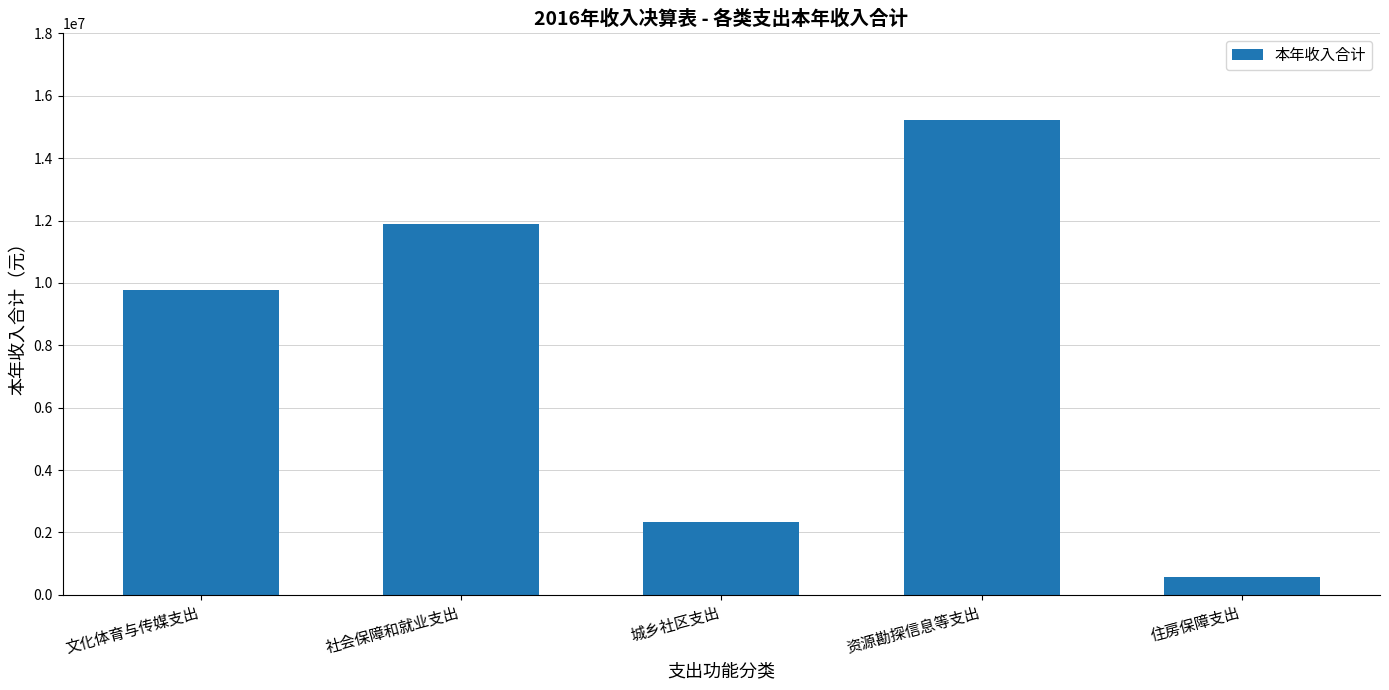

Which label corresponds to the largest value in the chart?

资源勘探信息等支出